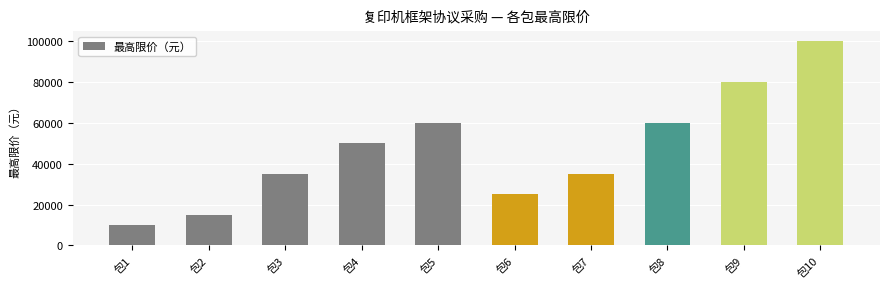

What is the value of the 7th bar from the left?

35000